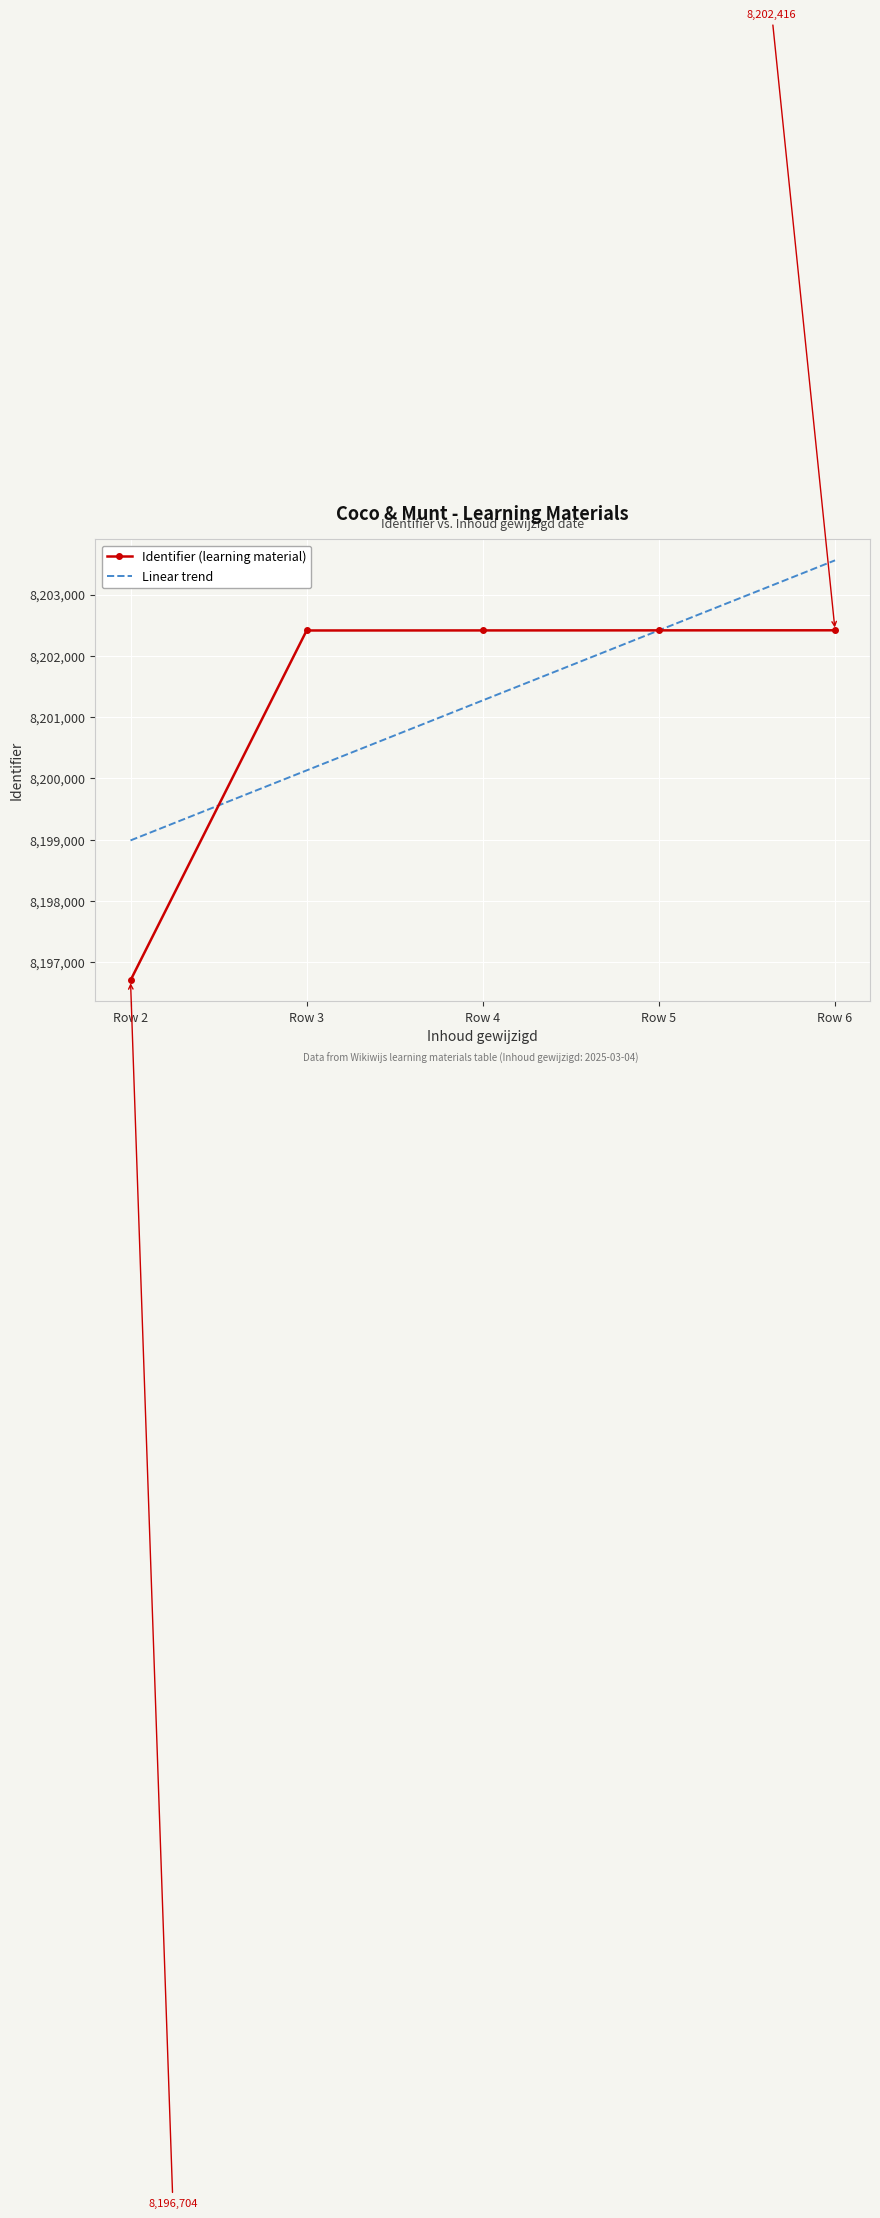

At which label does Linear trend first exceed 8201272?

Row 4